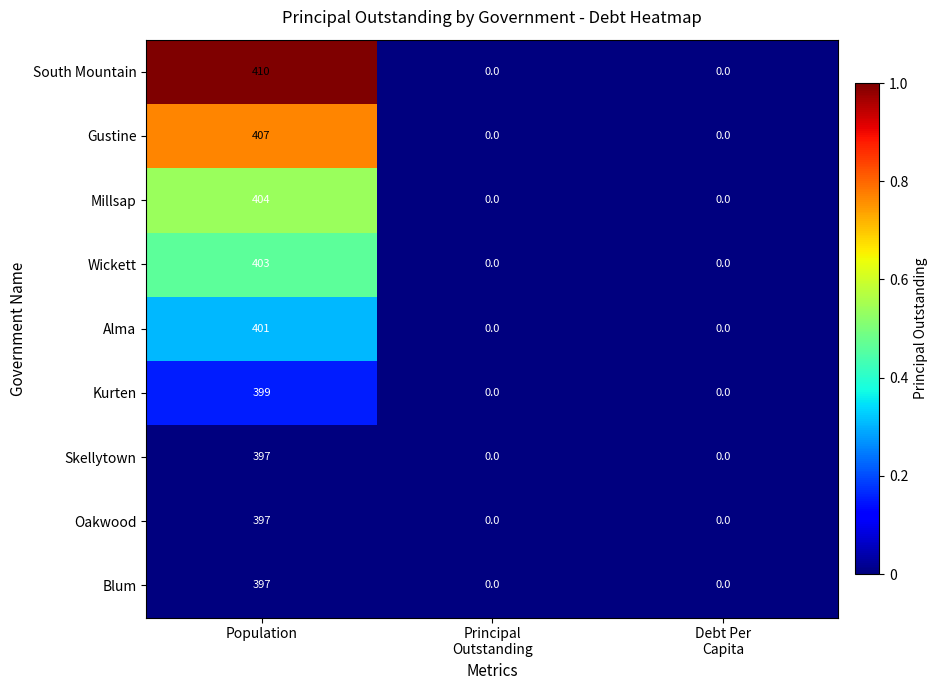

Which series has the widest spread of values?

South Mountain